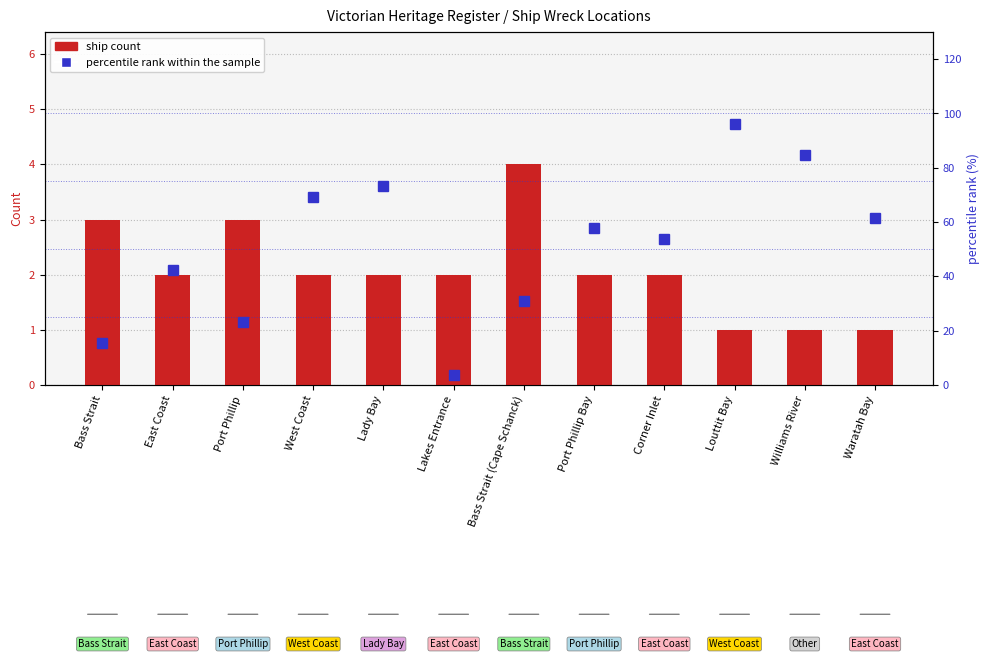

Which has a higher value, East Coast or Williams River?

East Coast